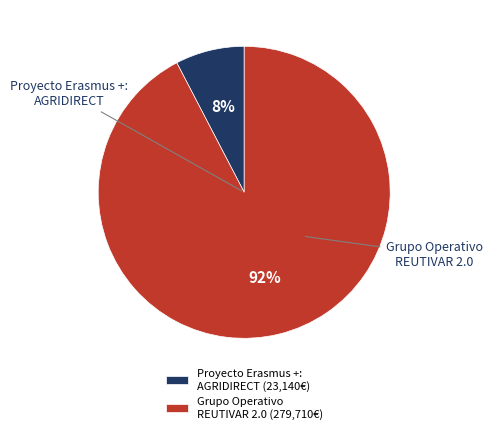

Combined, do Grupo Operativo REUTIVAR 2.0 (279,710€) and Proyecto Erasmus +: AGRIDIRECT (23,140€) account for over 50%?

Yes